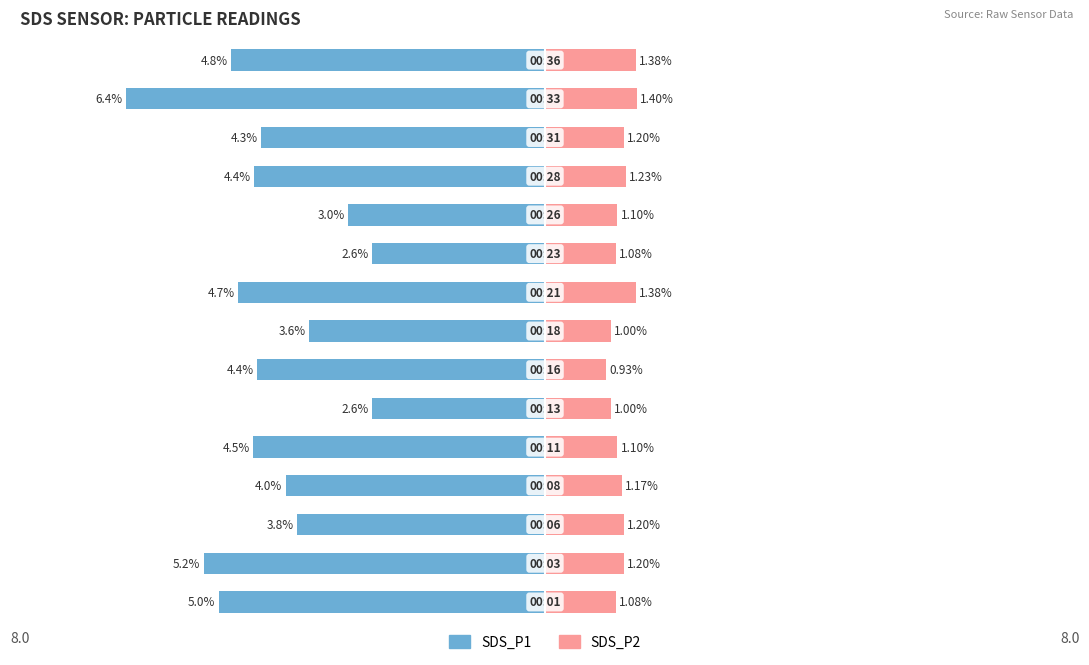

What is the average value of the SDS_P1 series?

-4.2